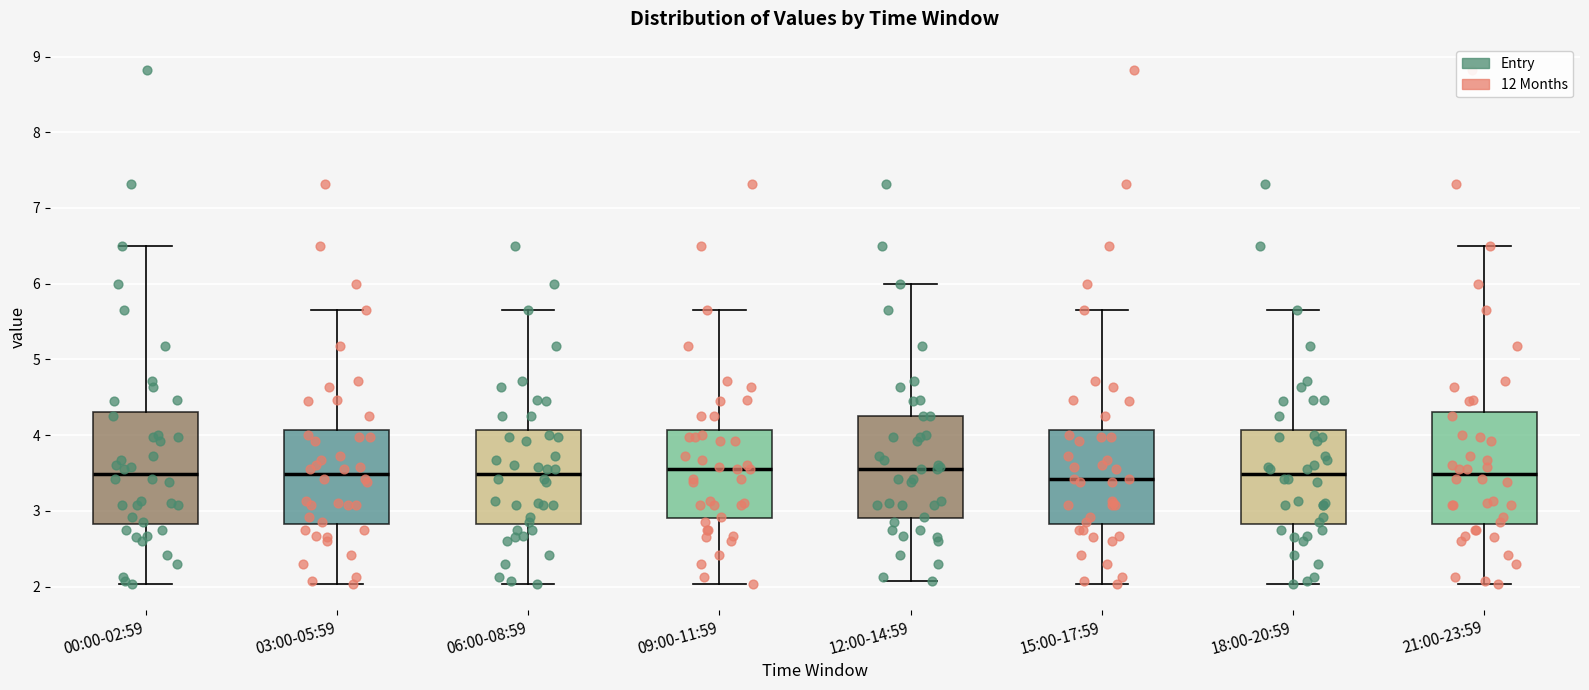

Where is the upper edge of the box for 18:00-20:59 on the y-axis? The values are not printed on the chart, so give them approximately, as read against the axis.

4.1